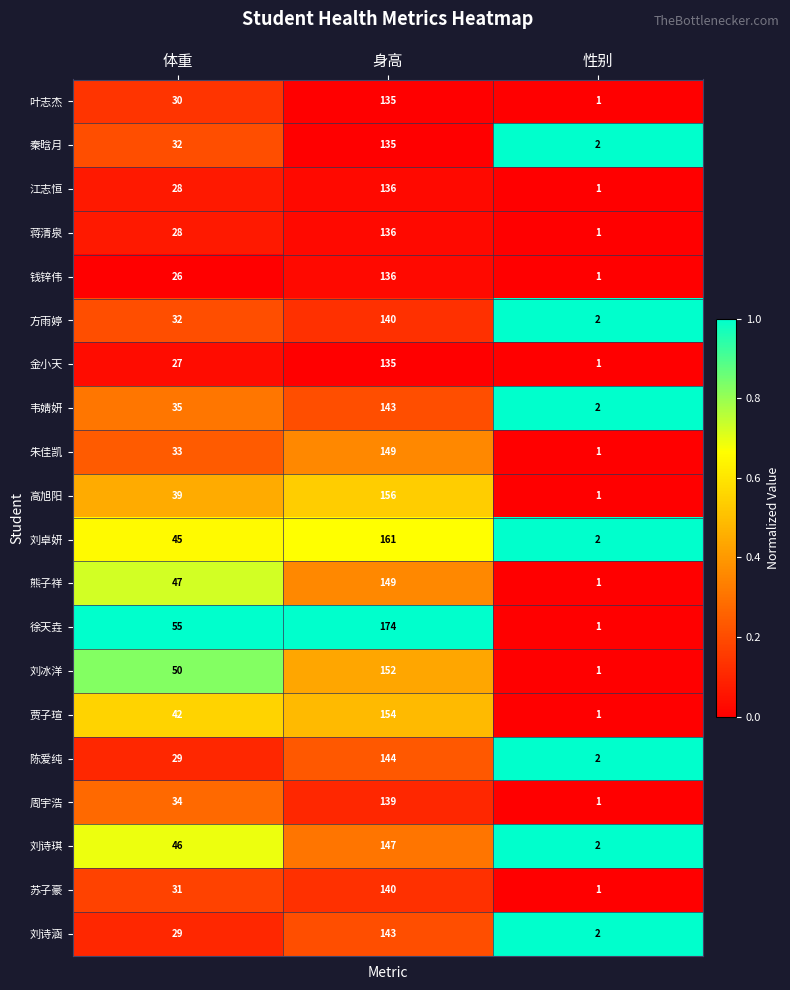

At which category is the sum across all series the highest?

身高